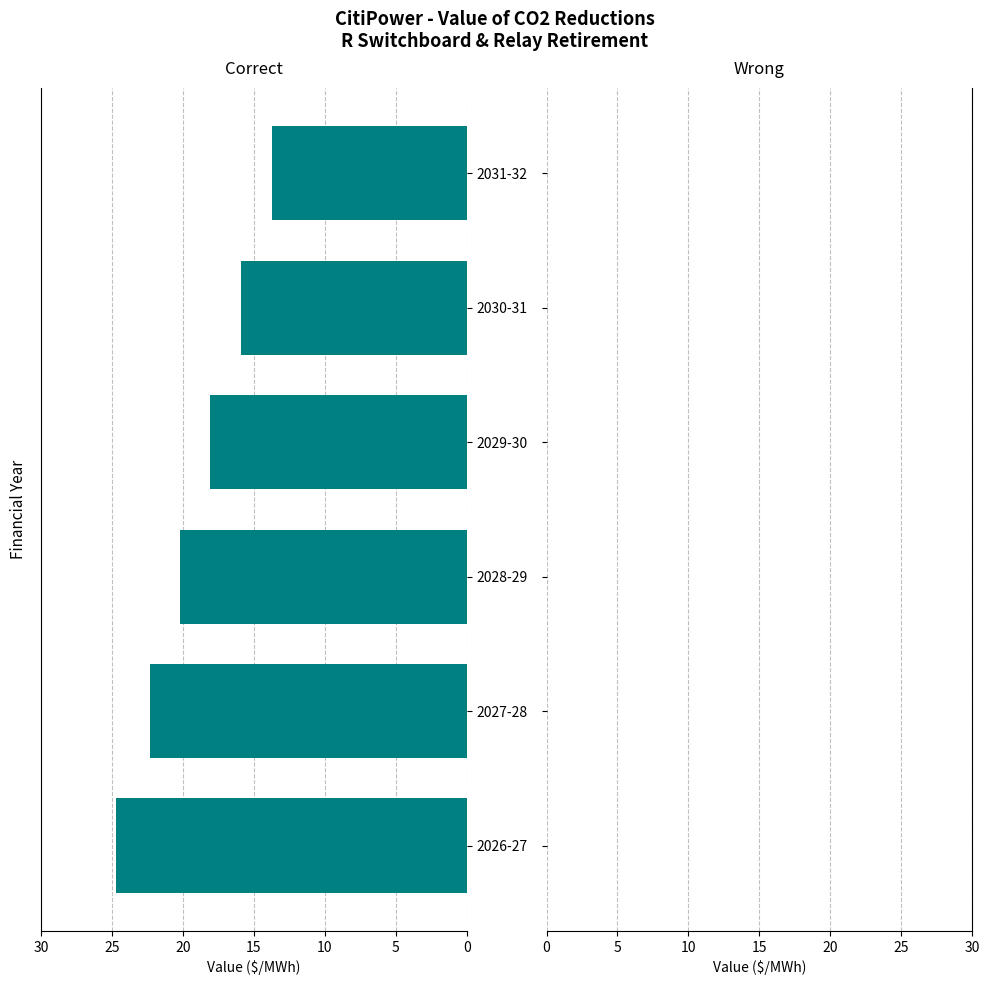

Reading bottom to top, what are all the values shown in this chart?

2026-27=24.7	2027-28=22.3	2028-29=20.2	2029-30=18.1	2030-31=15.9	2031-32=13.7